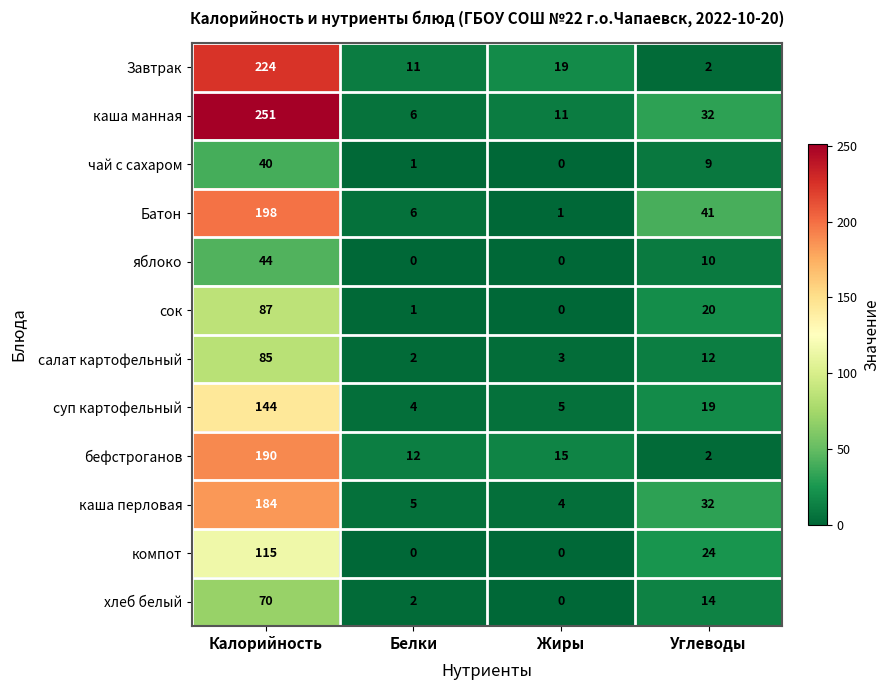

At which label is каша перловая closest to 94?

Углеводы